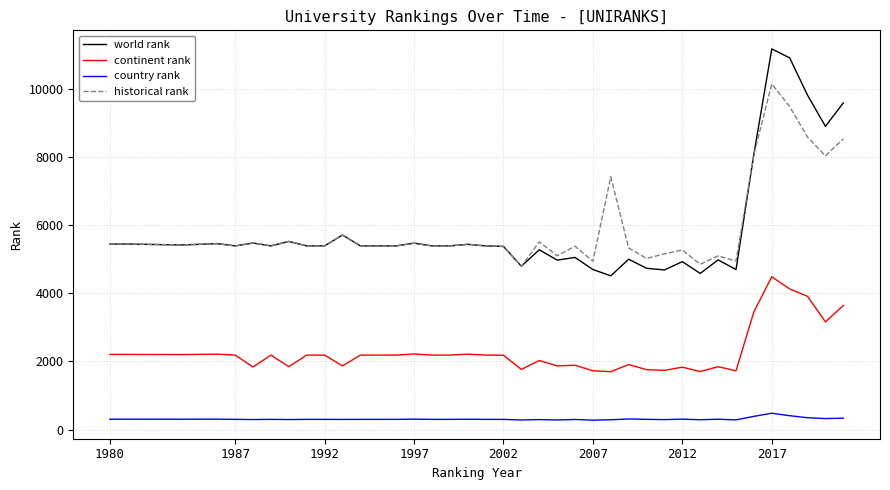

True or false: continent rank and world rank cross at least once.

False